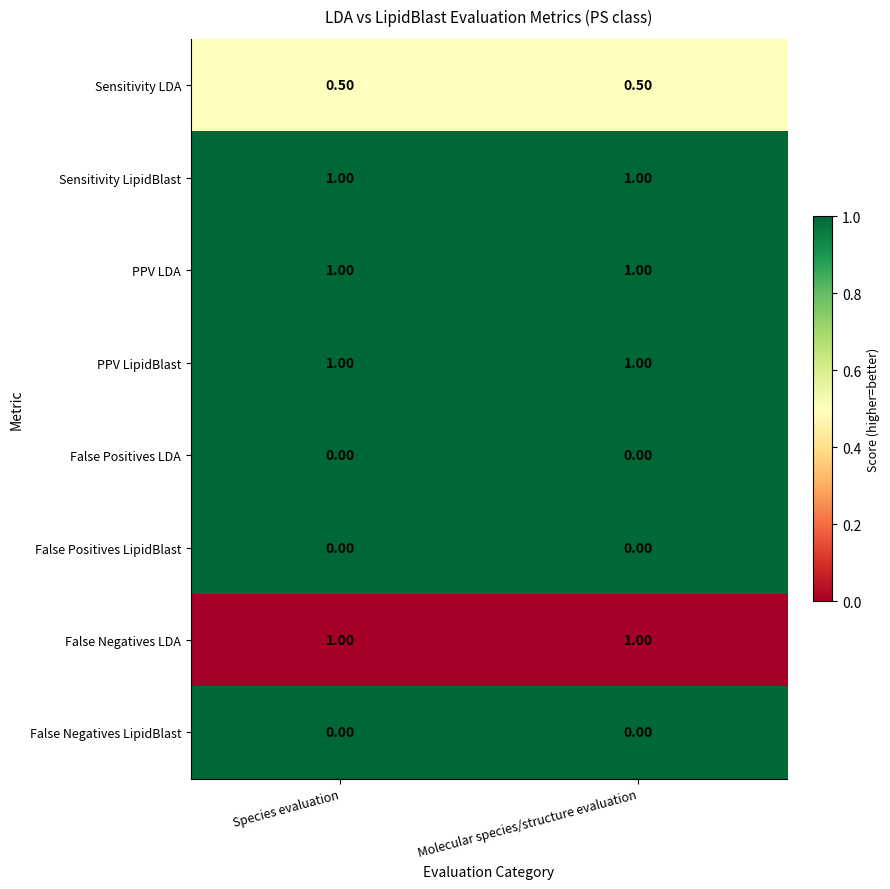

What is the spread (max minus min) of values at Molecular species/structure evaluation?

1.0